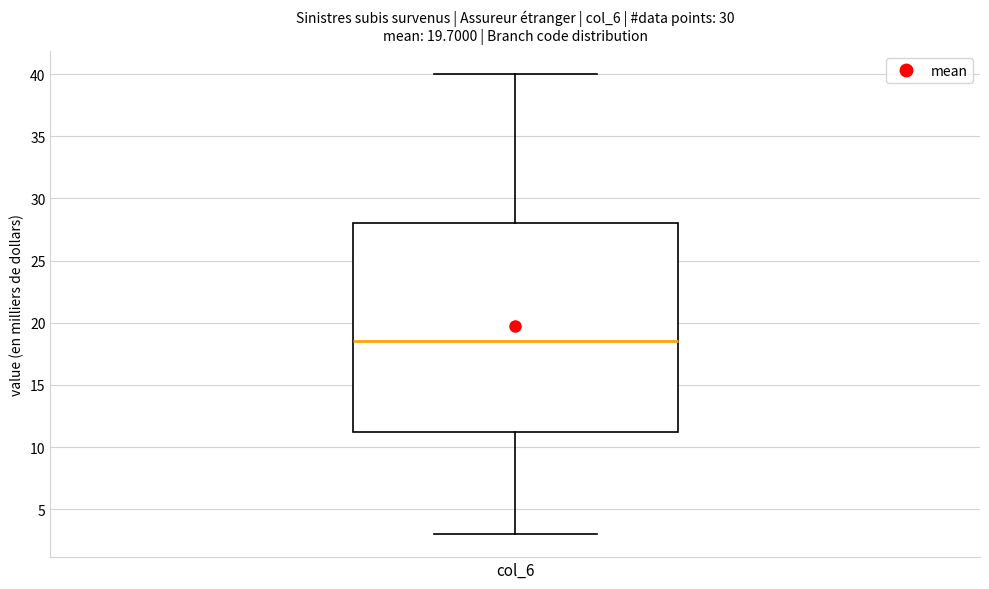

Transcribe this box plot: give where the median line is, the range the box spans, and where the two whiskers end, as read against the y-axis. The values are not printed on the chart, so give them approximately, as read against the axis.

median 18.5, box 11.5 to 28.0, whiskers 3.0 to 40.0